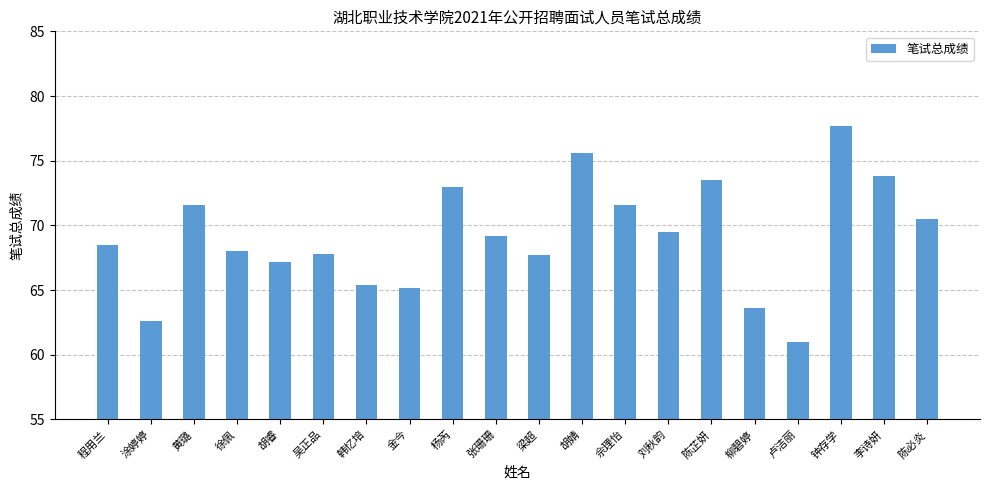

The value at 刘秋韵 is 69.5. True or false?

True